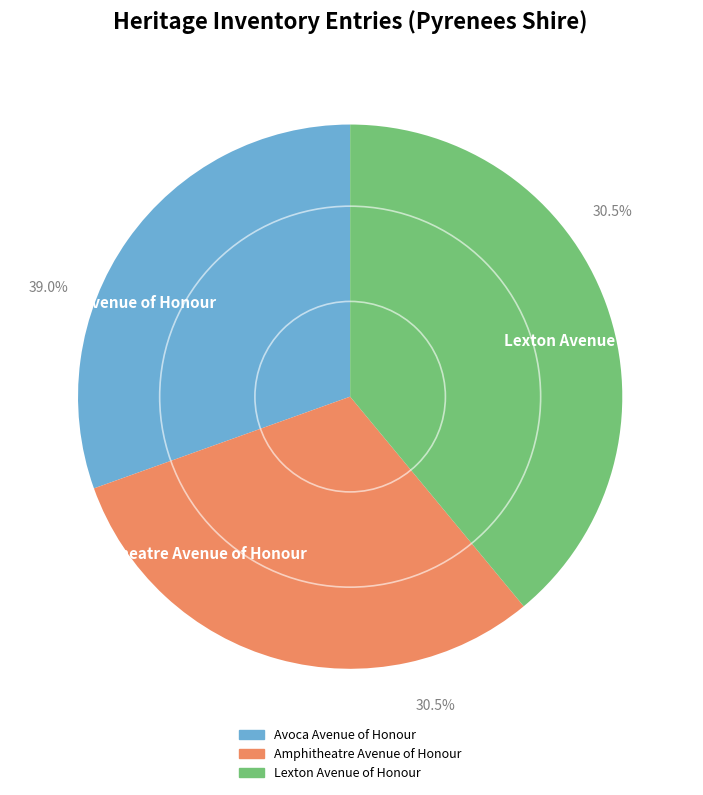

Count the number of slices in the pie.

3